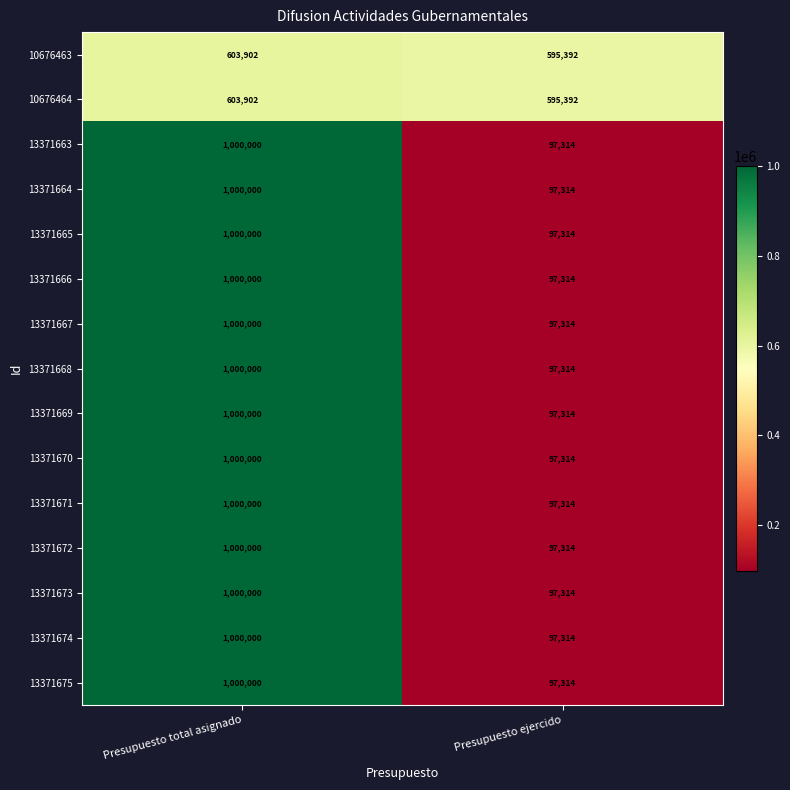

Reading left to right, what are all the values shown in this chart?

10676463: Presupuesto total asignado=603902	Presupuesto ejercido=595392
10676464: Presupuesto total asignado=603902	Presupuesto ejercido=595392
13371663: Presupuesto total asignado=1000000	Presupuesto ejercido=97314
13371664: Presupuesto total asignado=1000000	Presupuesto ejercido=97314
13371665: Presupuesto total asignado=1000000	Presupuesto ejercido=97314
13371666: Presupuesto total asignado=1000000	Presupuesto ejercido=97314
13371667: Presupuesto total asignado=1000000	Presupuesto ejercido=97314
13371668: Presupuesto total asignado=1000000	Presupuesto ejercido=97314
13371669: Presupuesto total asignado=1000000	Presupuesto ejercido=97314
13371670: Presupuesto total asignado=1000000	Presupuesto ejercido=97314
13371671: Presupuesto total asignado=1000000	Presupuesto ejercido=97314
13371672: Presupuesto total asignado=1000000	Presupuesto ejercido=97314
13371673: Presupuesto total asignado=1000000	Presupuesto ejercido=97314
13371674: Presupuesto total asignado=1000000	Presupuesto ejercido=97314
13371675: Presupuesto total asignado=1000000	Presupuesto ejercido=97314